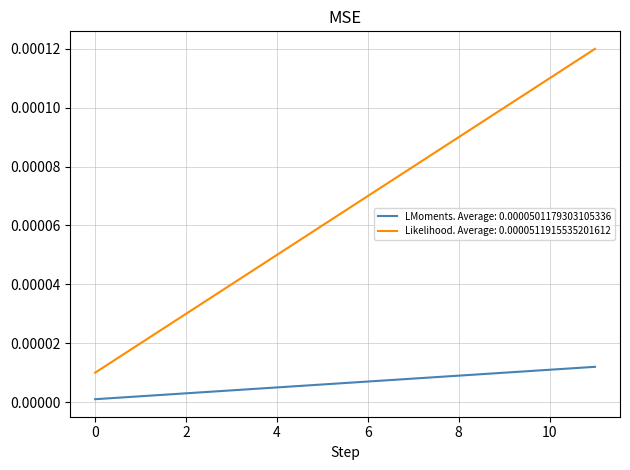

Rank the series by their average value, from highest to lowest.

Likelihood. Average: 0.0000511915535201612, LMoments. Average: 0.0000501179303105336